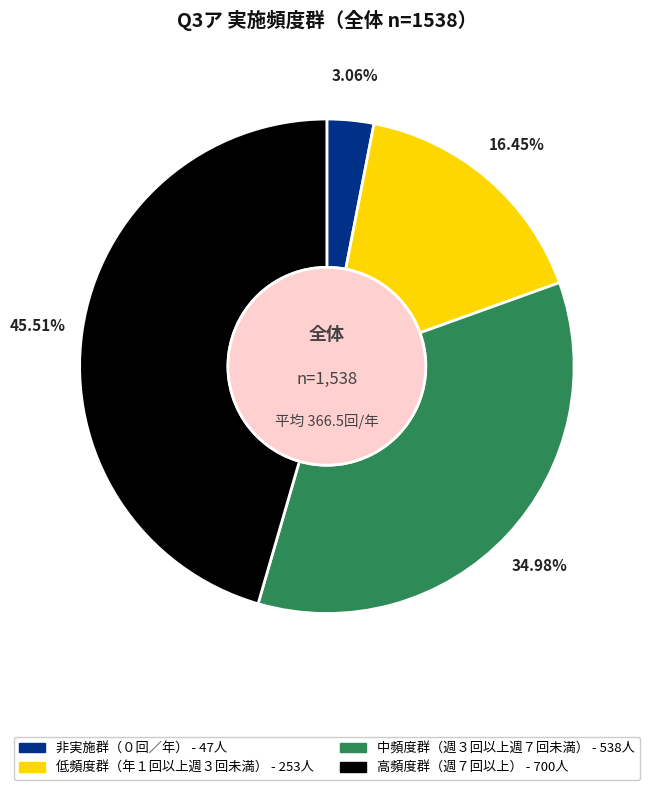

Combined, what portion of the pie is 低頻度群（年１回以上週３回未満） and 非実施群（０回／年）?

19.5%